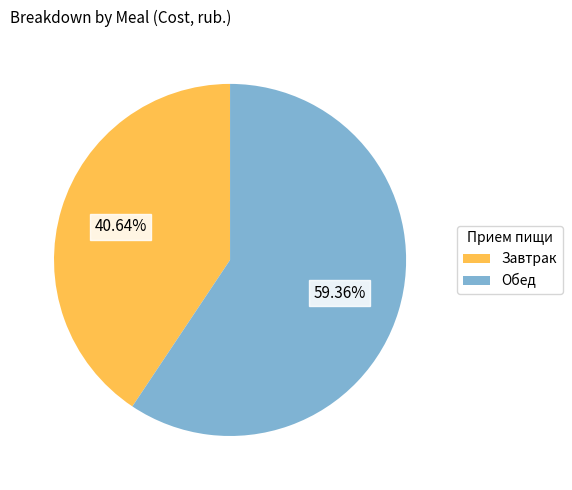

Do Завтрак and Обед together represent more than half of the pie?

Yes